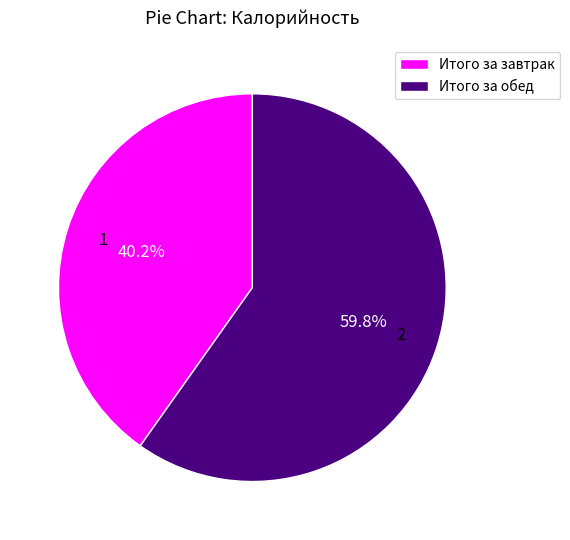

Do Итого за завтрак and Итого за обед together represent more than half of the pie?

Yes